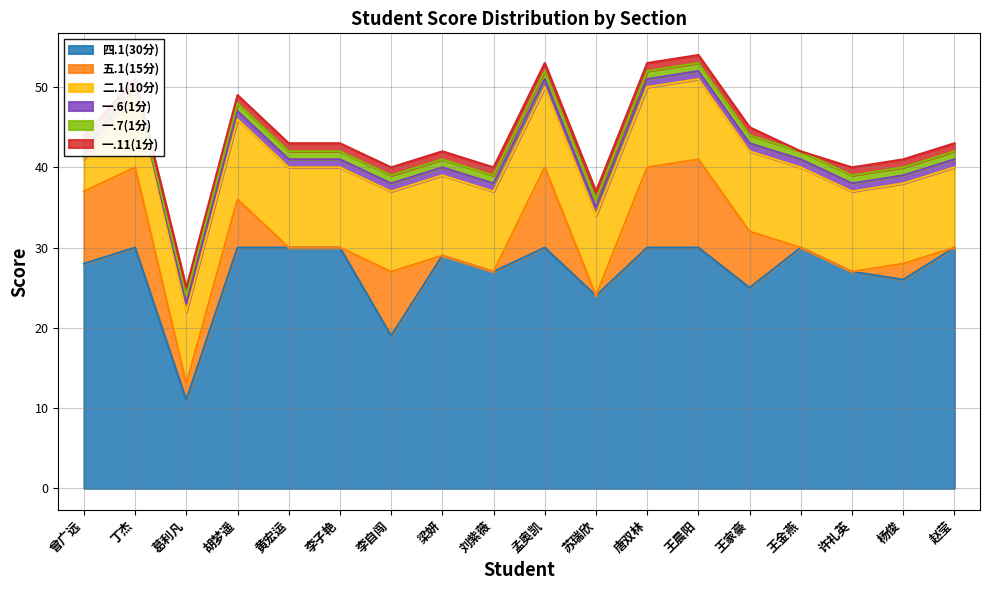

At which label does 一.7(1分) reach its peak?

曾广远